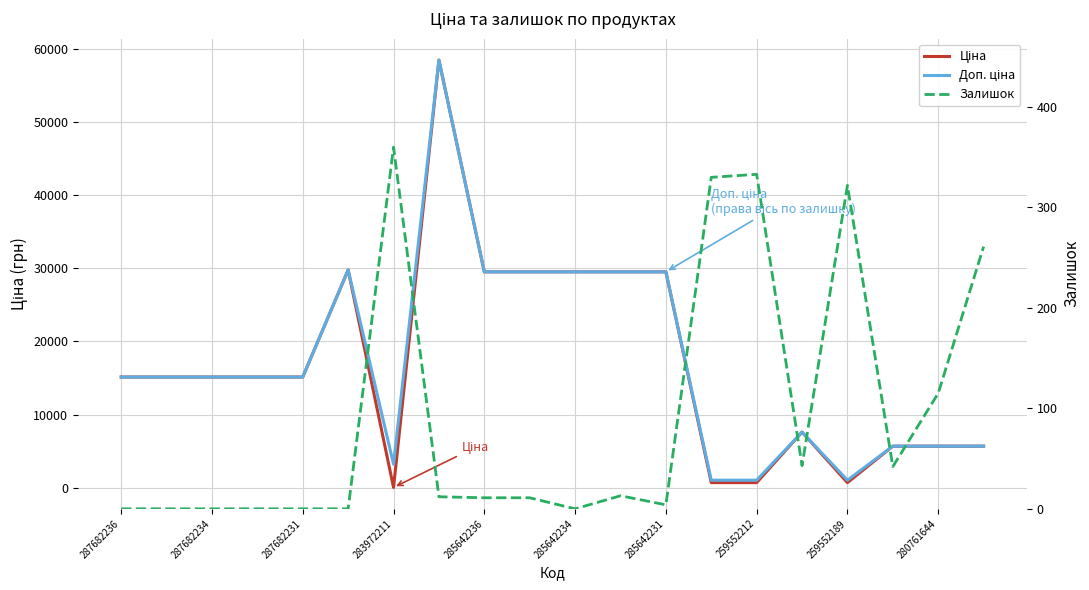

Which series has the largest total across all categories?

Доп. ціна